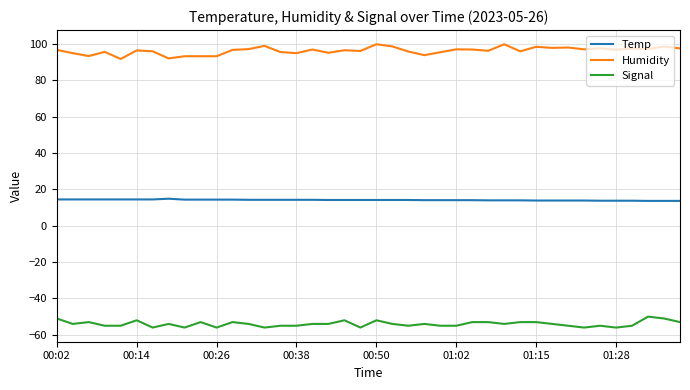

True or false: Humidity and Temp cross at least once.

False